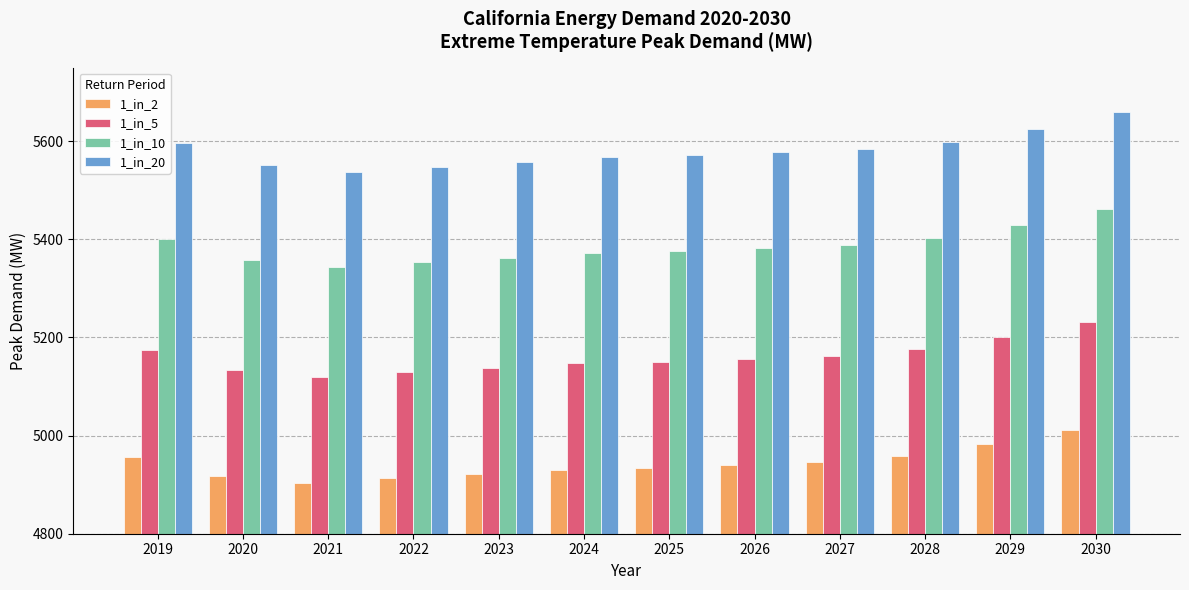

Which series has the largest total across all categories?

1_in_20